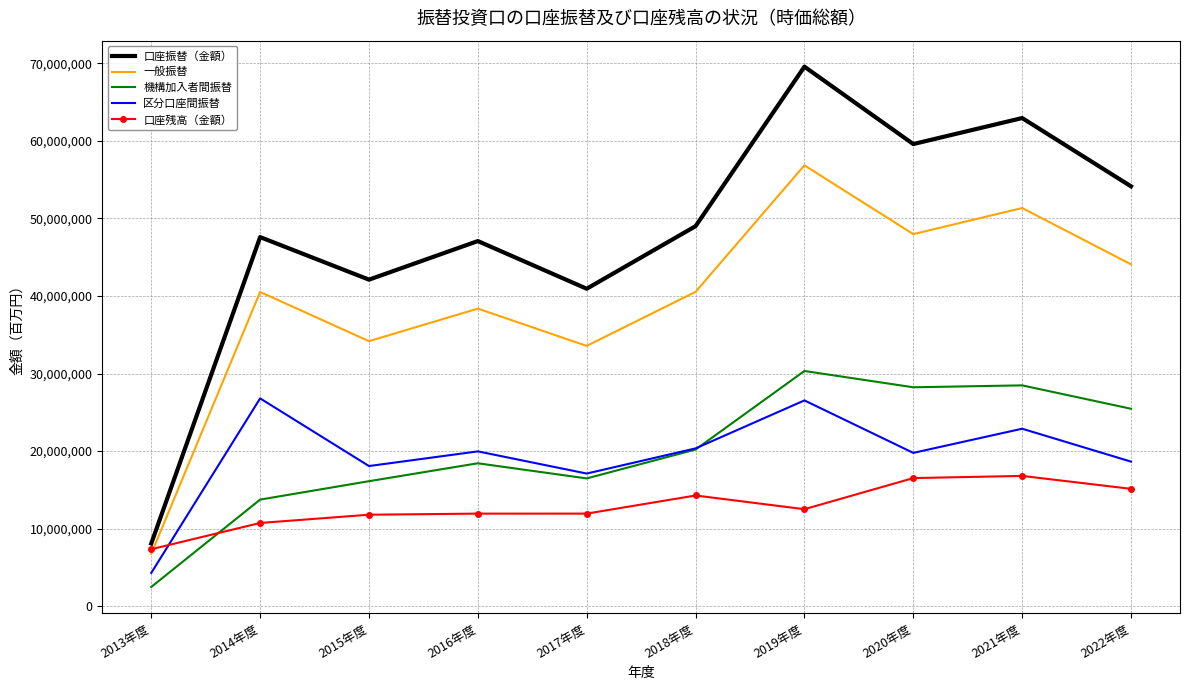

What is the sum of all 機構加入者間振替 values?

199851570